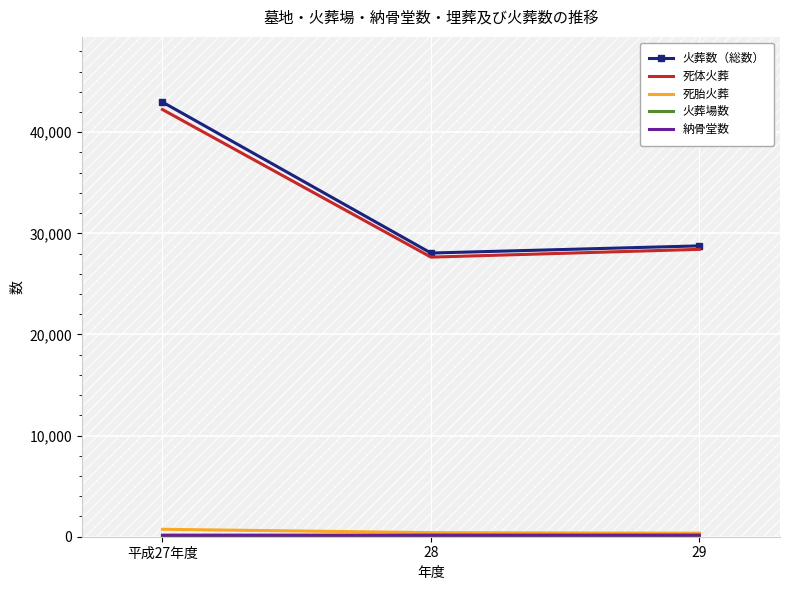

What position from the left is 28?

2